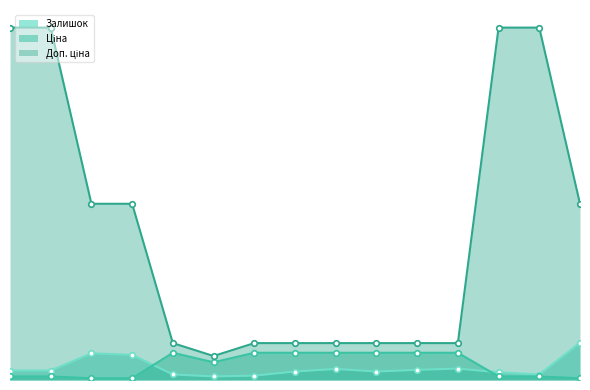

Which series changed the most between 276092108 and 276092104?

Залишок